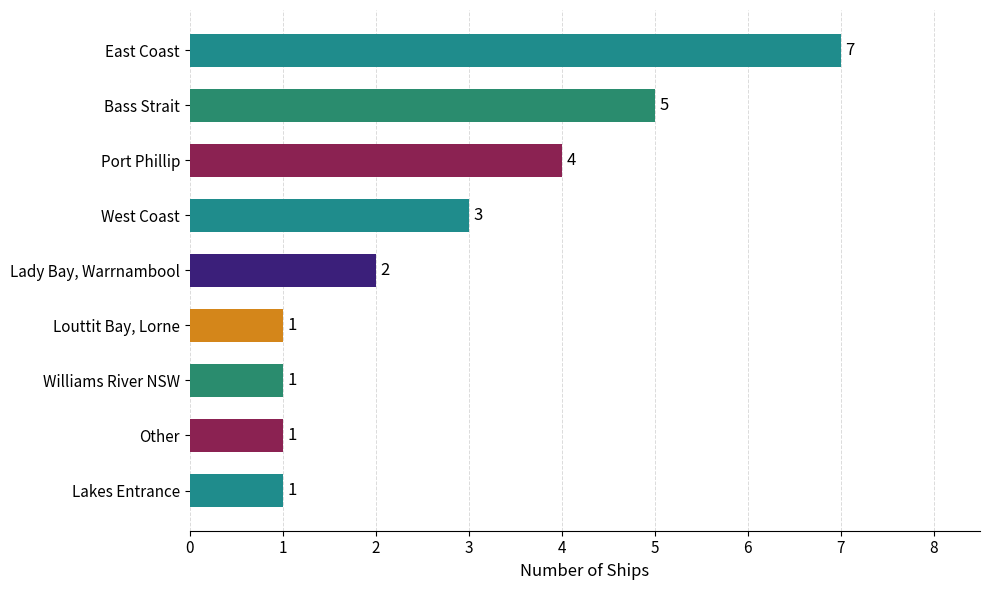

What is the maximum value shown in the chart?

7